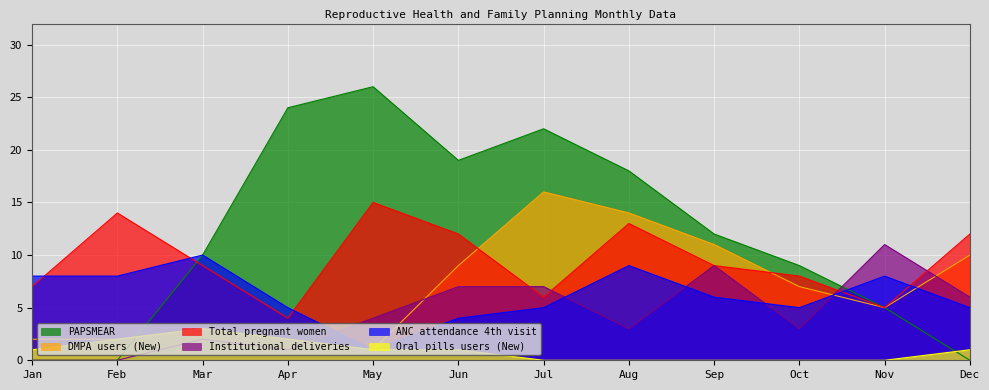

What are all the series names shown in the legend?

PAPSMEAR, DMPA users (New), Total pregnant women, Institutional deliveries, ANC attendance 4th visit, Oral pills users (New)